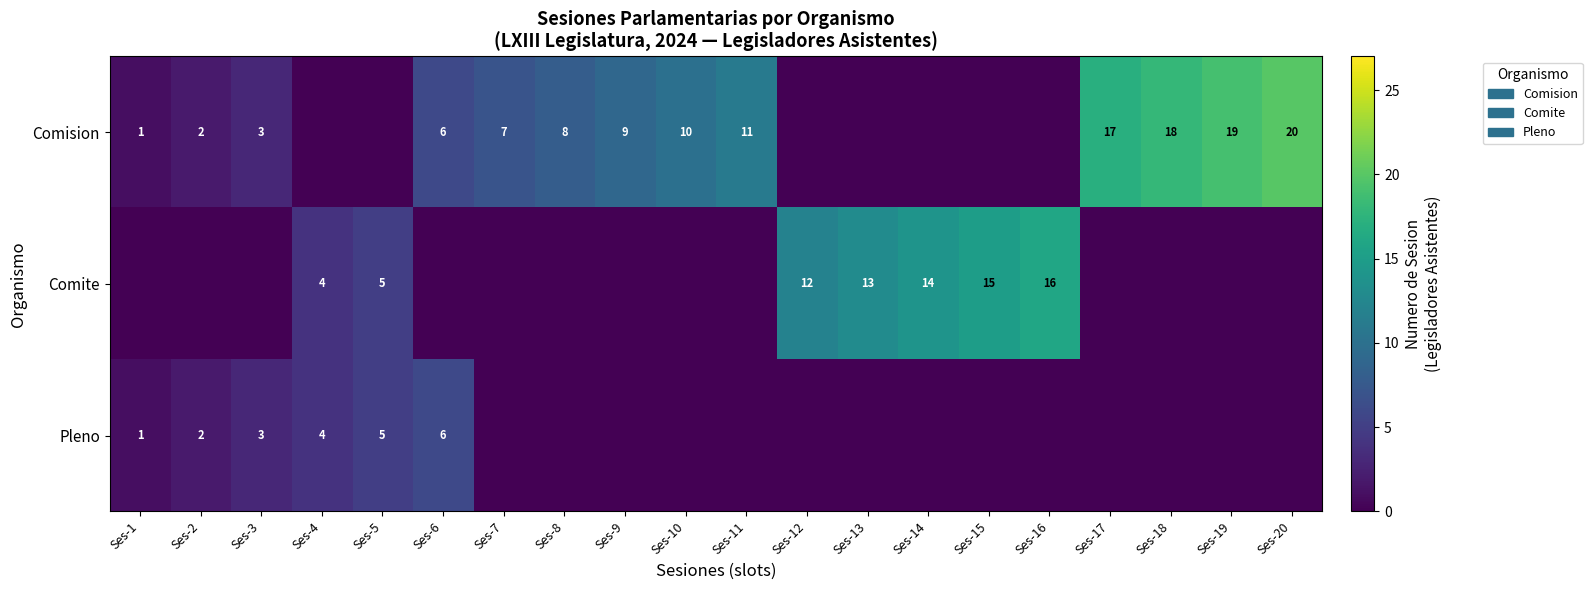

The value of Comision at Ses-10 is 3. True or false?

False